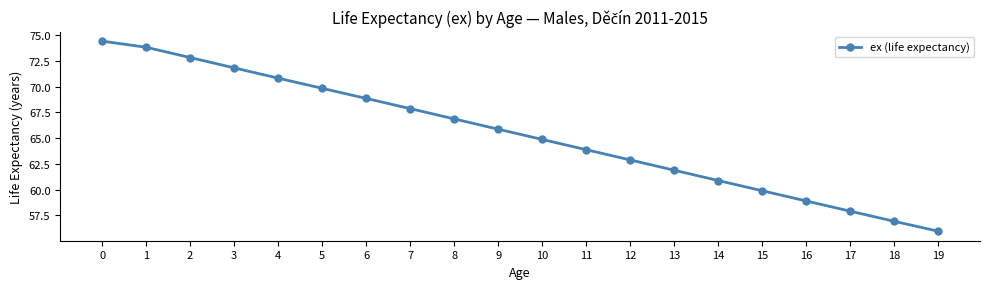

The value at 8 is 66.9. True or false?

True